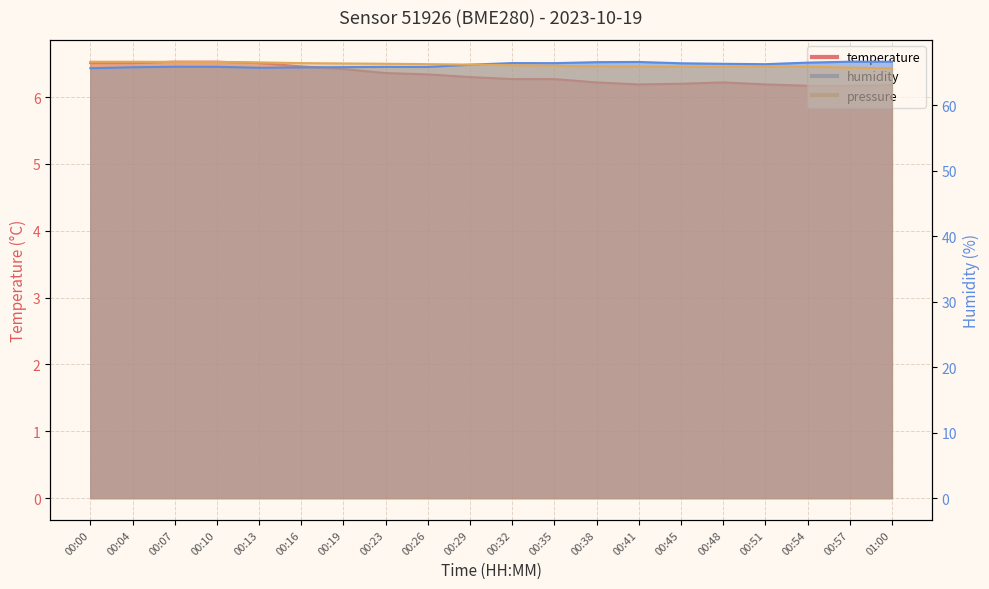

Between 00:26 and 01:00, which is larger?

00:26